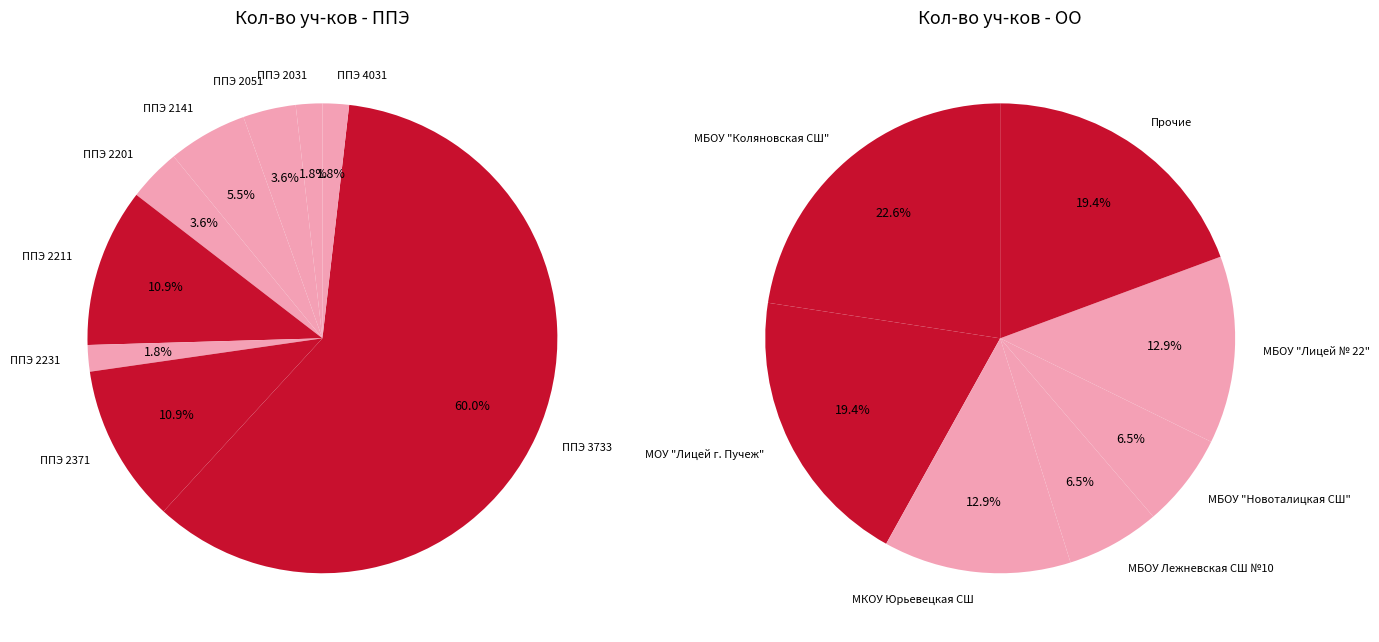

To the nearest percent, what is the average slice percentage?

10%